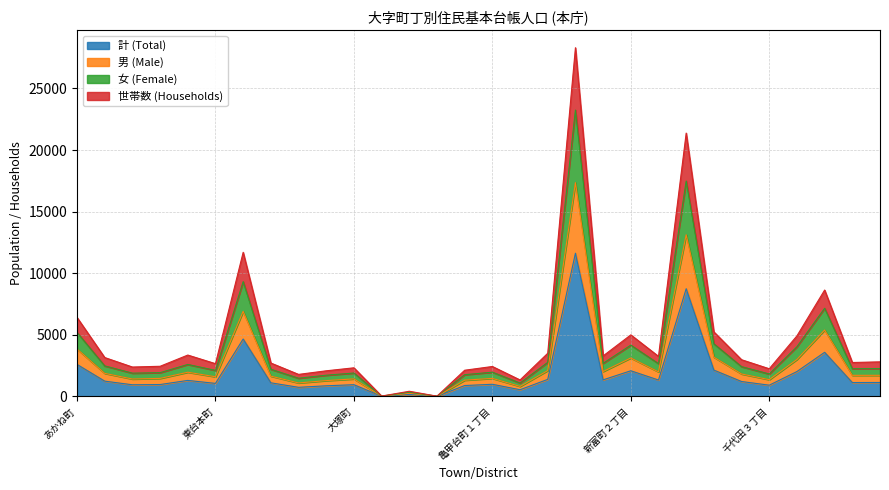

At which category does 世帯数 (Households) reach its first local peak?

東上町